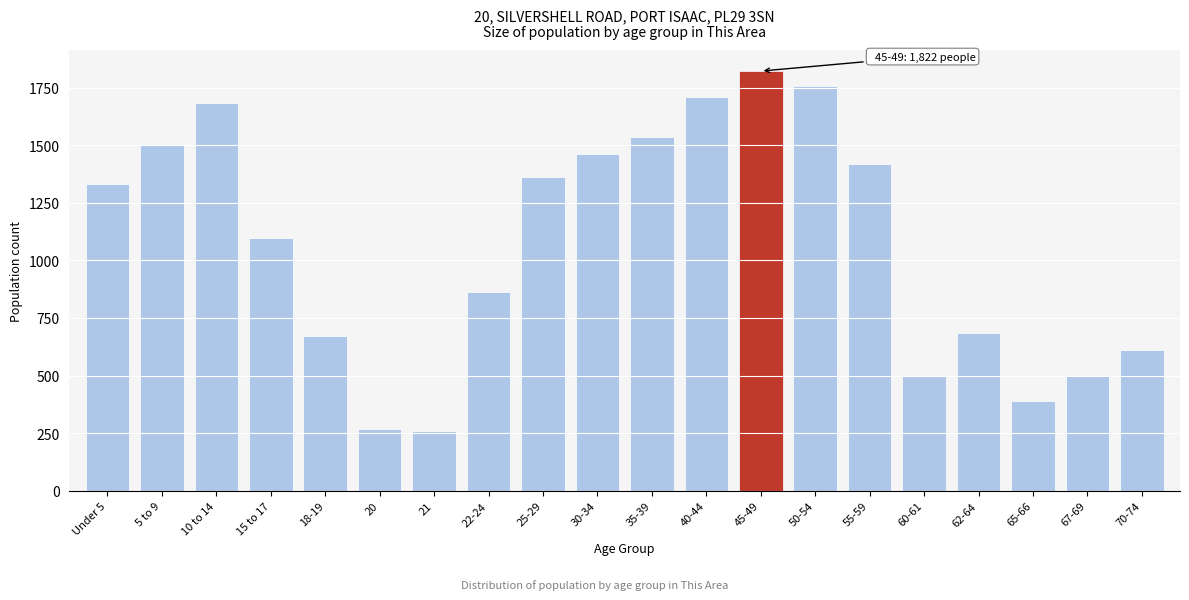

At which label is the value closest to 1040?

15 to 17